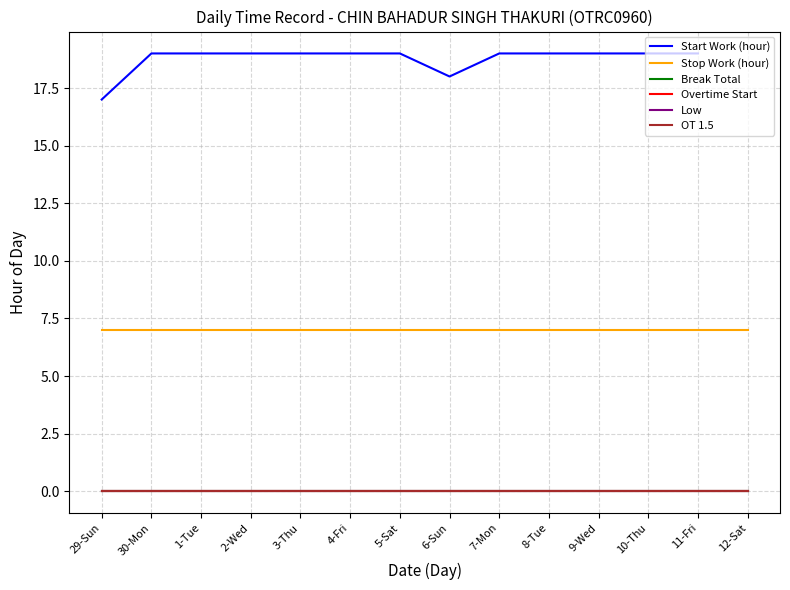

Where is Overtime Start nearest to the value 0?

29-Sun